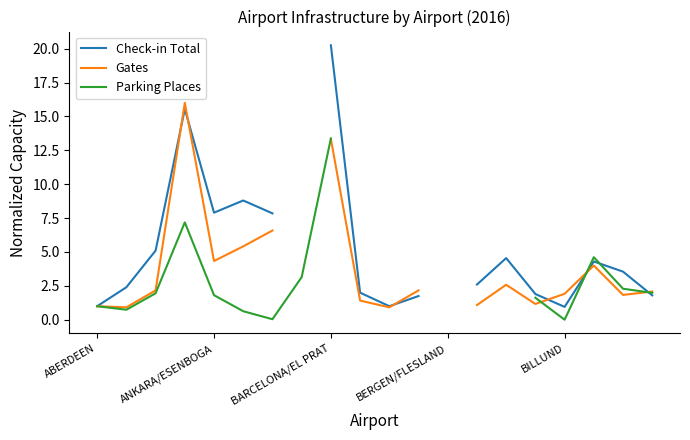

At which category does the chart reach its peak across all series?

BARCELONA/EL PRAT